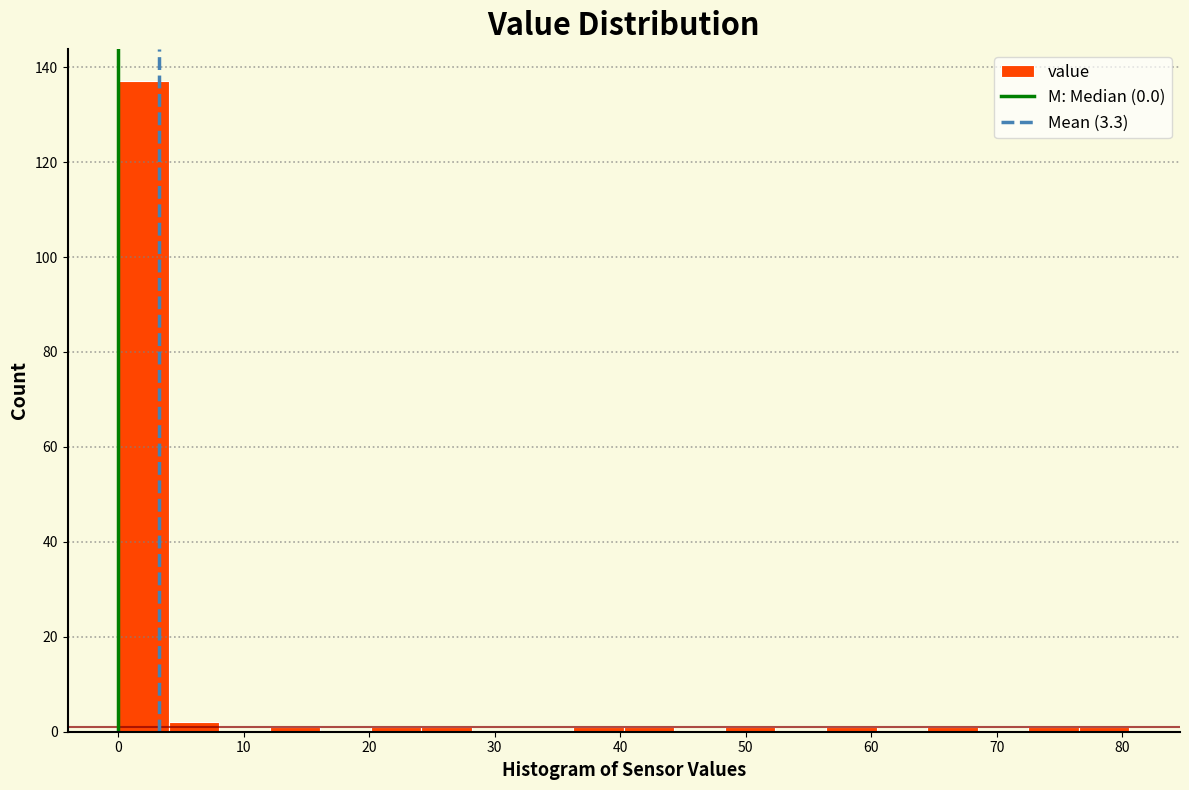

What is the height of the bar covering 0 to 4 on the x-axis? Neither the bar edges nor the heights are printed on the chart, so give them approximately, as read against the axes.

138